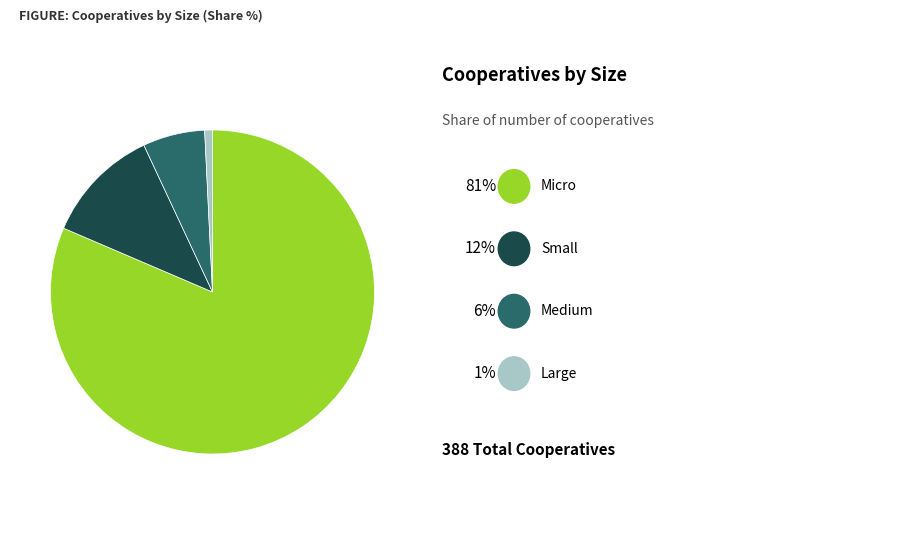

Is there any slice that represents more than half of the pie?

Yes